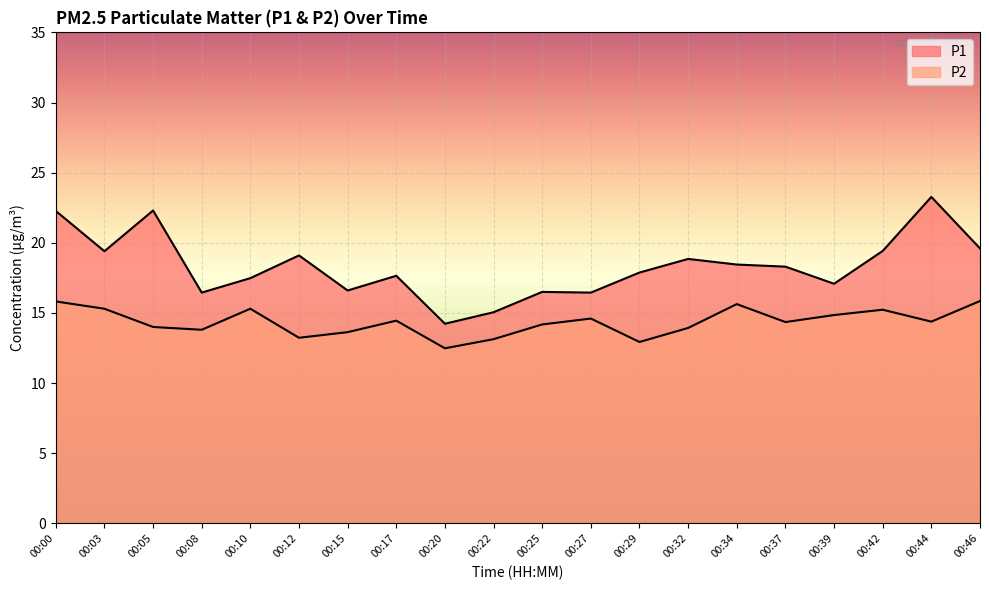

Which series has the largest total across all categories?

P1